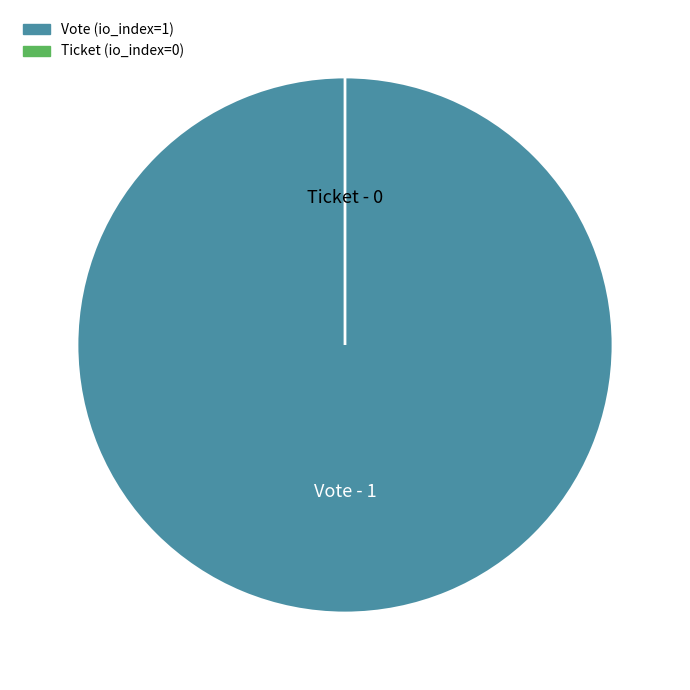

To the nearest percent, what is the difference between the Vote (io_index=1) and Ticket (io_index=0) slice percentages?

100%